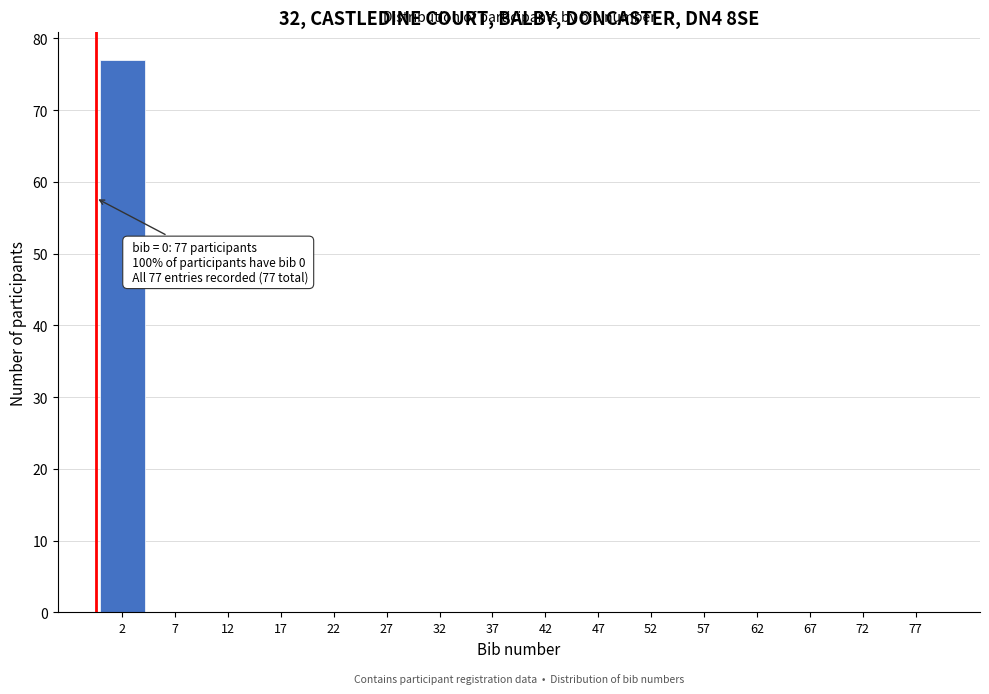

Which range on the x-axis has the tallest bar?

0 to 5